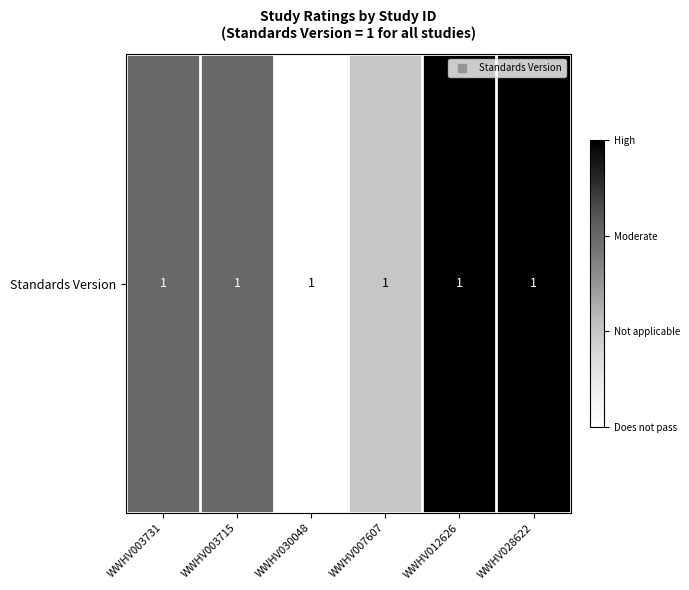

At which category does the chart reach its peak across all series?

WWHV012626